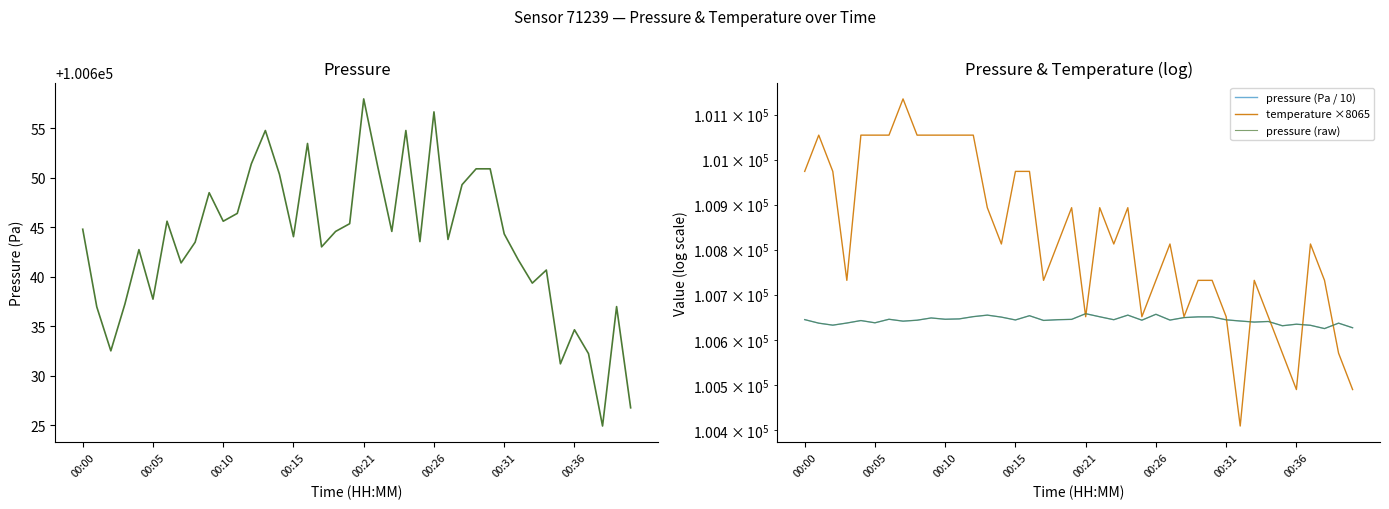

Reading left to right, list all the values displayed in this chart.

pressure: 100644.8	100636.9	100632.5	100637.2	100642.7	100637.7	100645.6	100641.4	100643.5	100648.5	100645.6	100646.4	100651.4	100654.8	100650.3	100644.0	100653.4	100643.0	100644.6	100645.3	100657.9	100651.1	100644.6	100654.8	100643.5	100656.6	100643.8	100649.3	100650.9	100650.9	100644.3	100641.7	100639.3	100640.7	100631.2	100634.6	100632.2	100624.9	100637.0	100626.8
pressure (Pa / 10): 100644.8	100636.9	100632.5	100637.2	100642.7	100637.7	100645.6	100641.4	100643.5	100648.5	100645.6	100646.4	100651.4	100654.8	100650.3	100644.0	100653.4	100643.0	100644.6	100645.3	100657.9	100651.1	100644.6	100654.8	100643.5	100656.6	100643.8	100649.3	100650.9	100650.9	100644.3	100641.7	100639.3	100640.7	100631.2	100634.6	100632.2	100624.9	100637.0	100626.8
temperature ×8065: 100973.8	101054.4	100973.8	100731.9	101054.4	101054.4	101054.4	101135.1	101054.4	101054.4	101054.4	101054.4	101054.4	100893.1	100812.5	100973.8	100973.8	100731.9	100812.5	100893.1	100651.2	100893.1	100812.5	100893.1	100651.2	100731.9	100812.5	100651.2	100731.9	100731.9	100651.2	100409.2	100731.9	100651.2	100570.6	100489.9	100812.5	100731.9	100570.6	100489.9
pressure (raw): 100644.8	100636.9	100632.5	100637.2	100642.7	100637.7	100645.6	100641.4	100643.5	100648.5	100645.6	100646.4	100651.4	100654.8	100650.3	100644.0	100653.4	100643.0	100644.6	100645.3	100657.9	100651.1	100644.6	100654.8	100643.5	100656.6	100643.8	100649.3	100650.9	100650.9	100644.3	100641.7	100639.3	100640.7	100631.2	100634.6	100632.2	100624.9	100637.0	100626.8